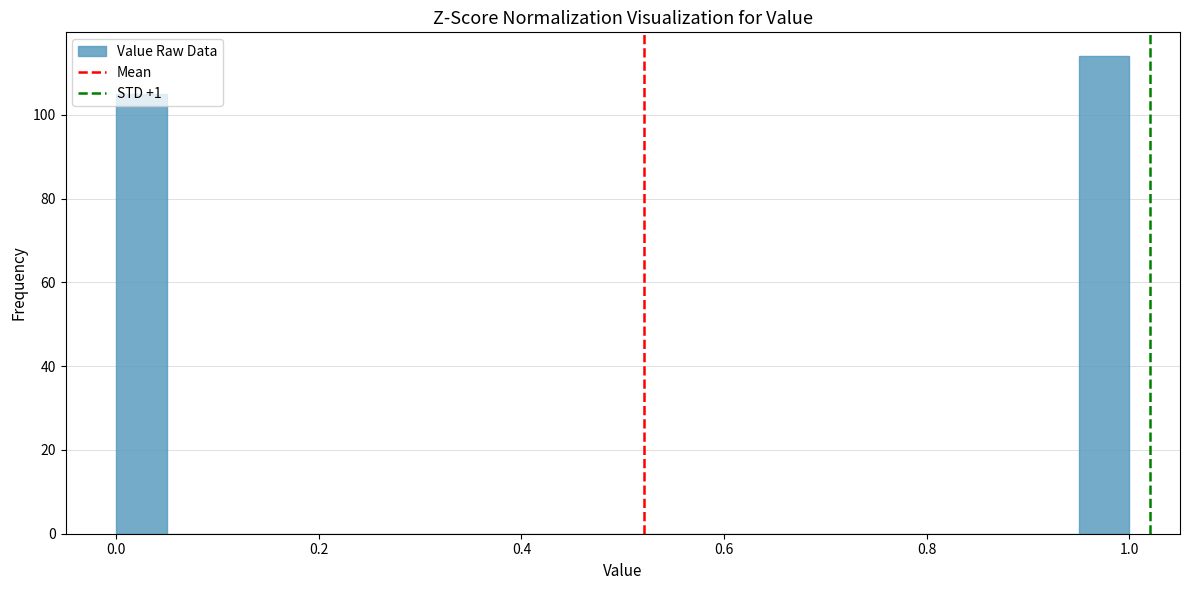

Read against the x-axis, roughly where is the centre of the tallest bar?

0.98